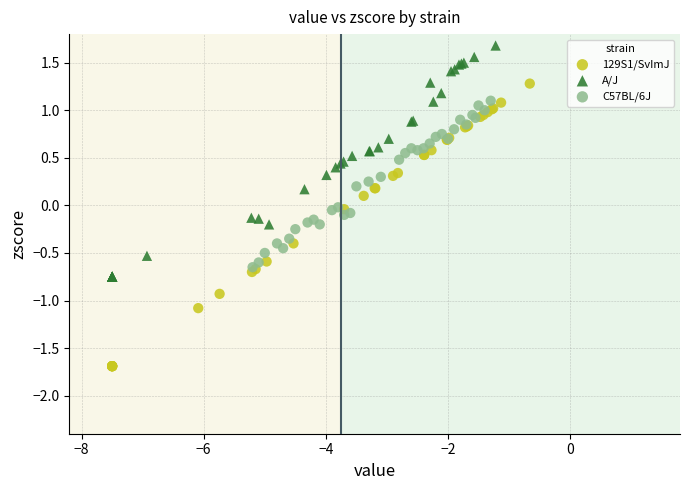

Which series reaches the minimum Y coordinate?

129S1/SvImJ